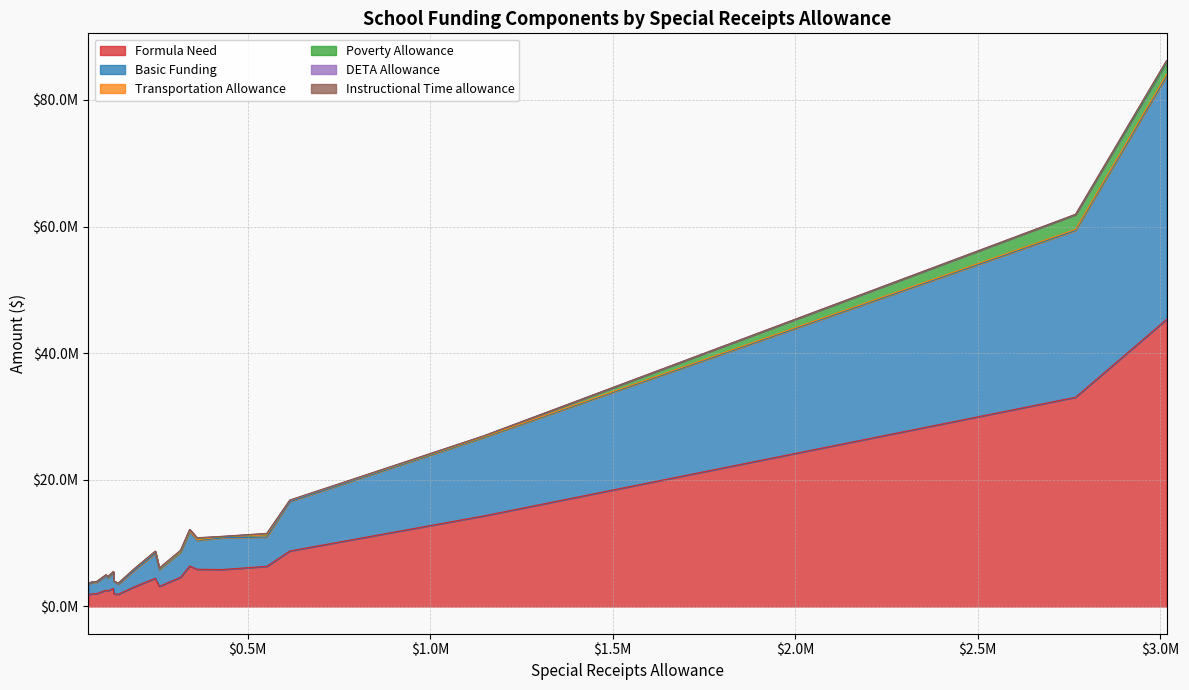

What is the label of the 16th point from the right?

315513.34